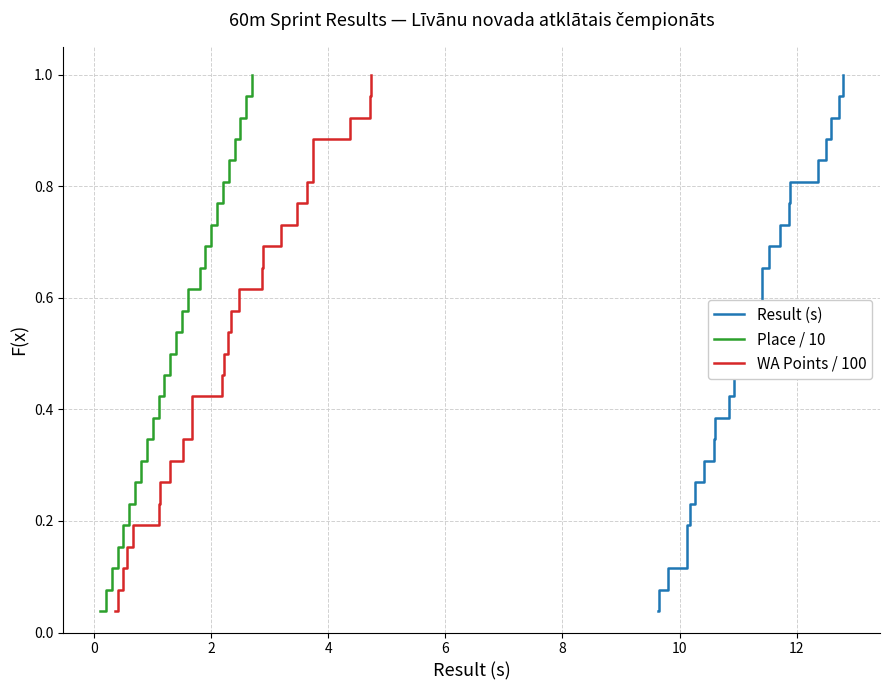

At how many categories does at least one series exceed 0?

26